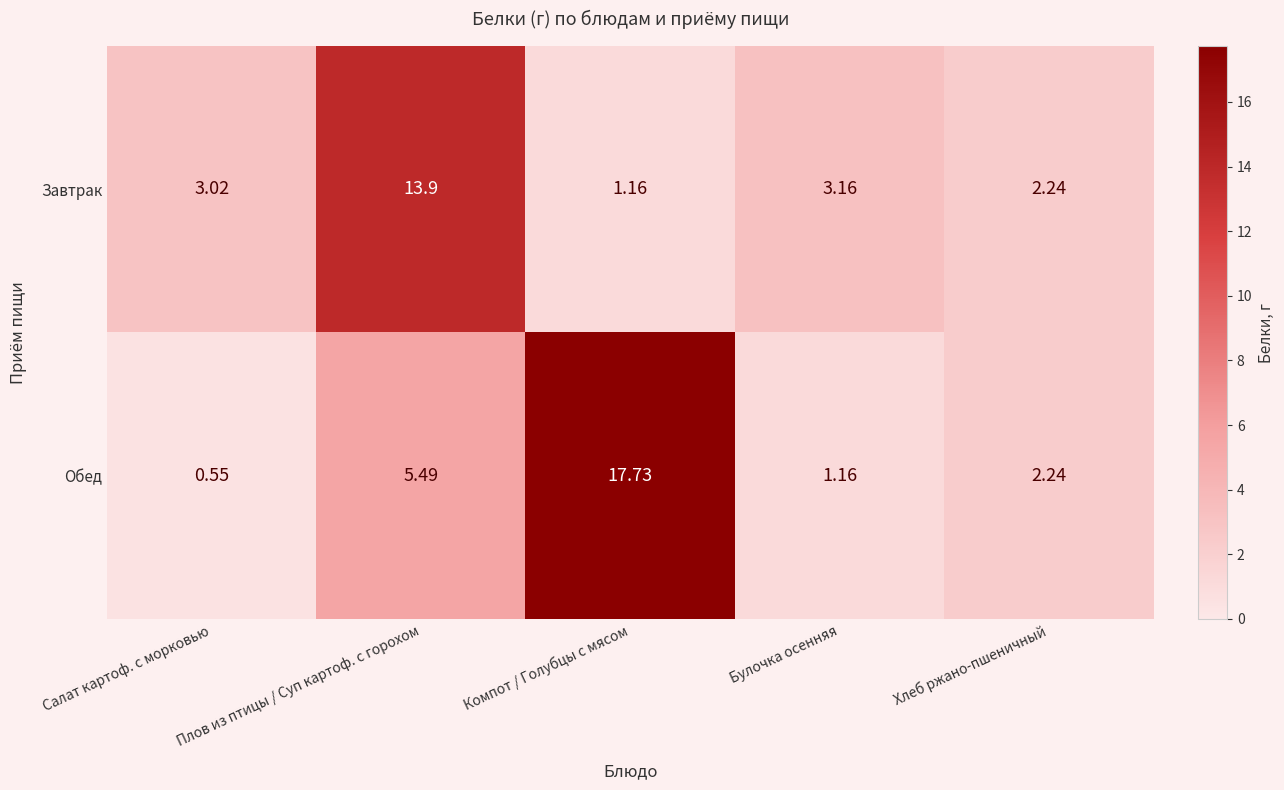

Which series has the largest total across all categories?

Обед